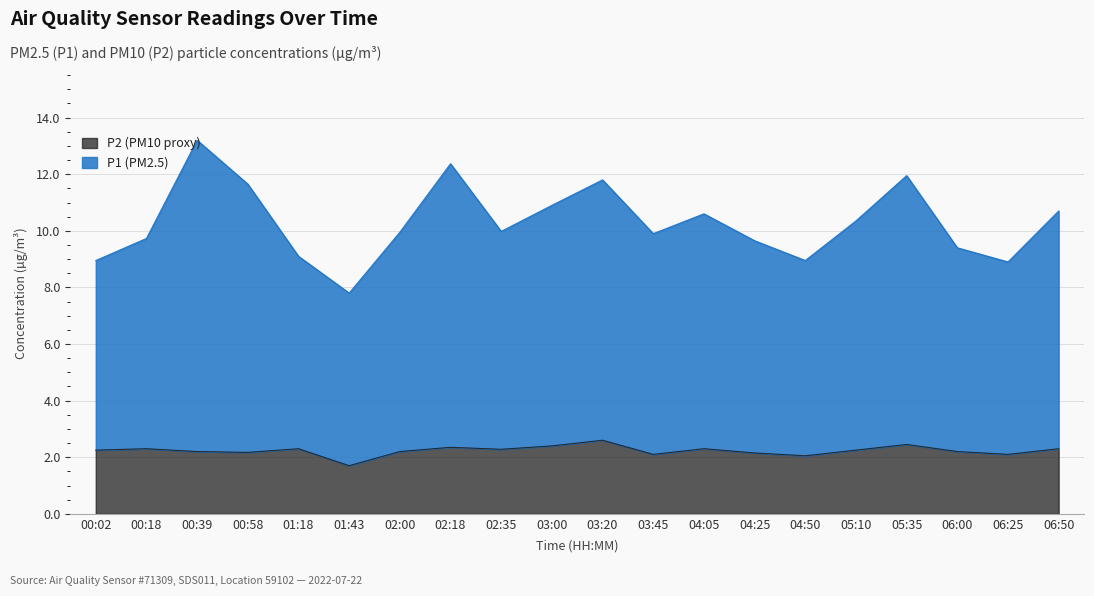

At how many categories does at least one series exceed 12?

2